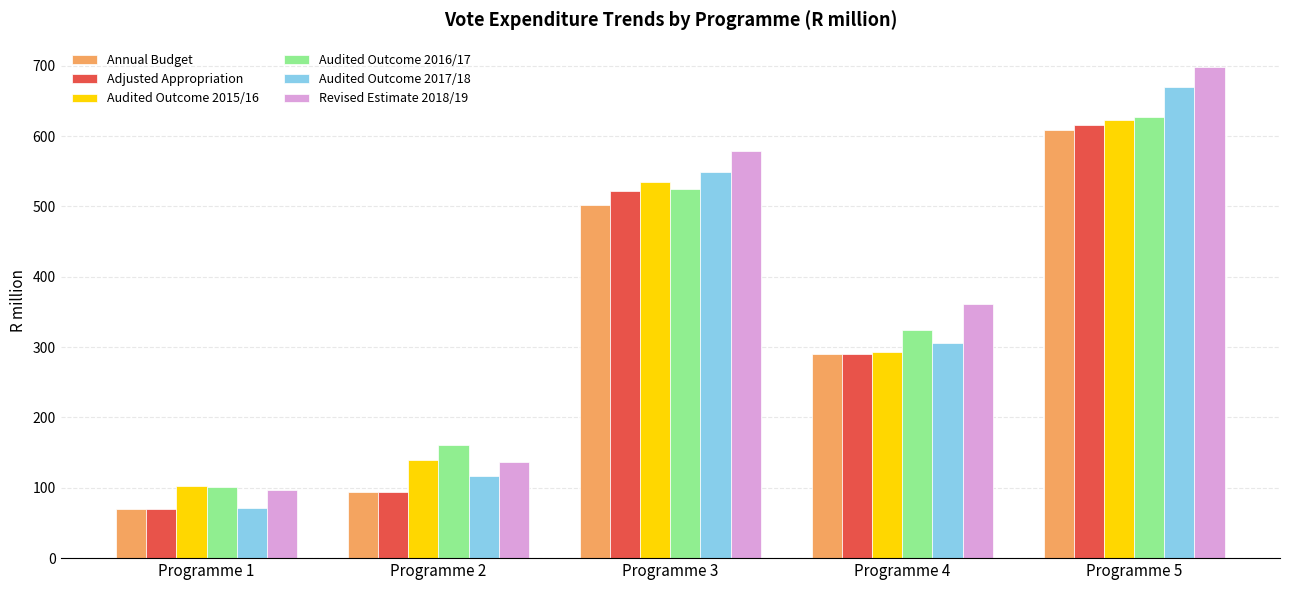

At which category is the sum across all series the highest?

Programme 5